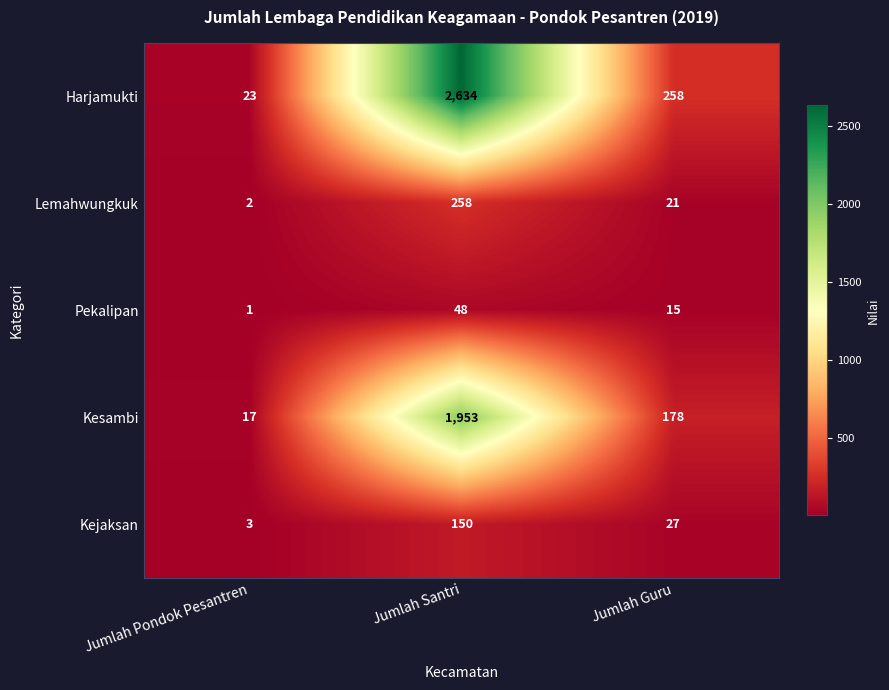

What is the total value across all series at Jumlah Pondok Pesantren?

46